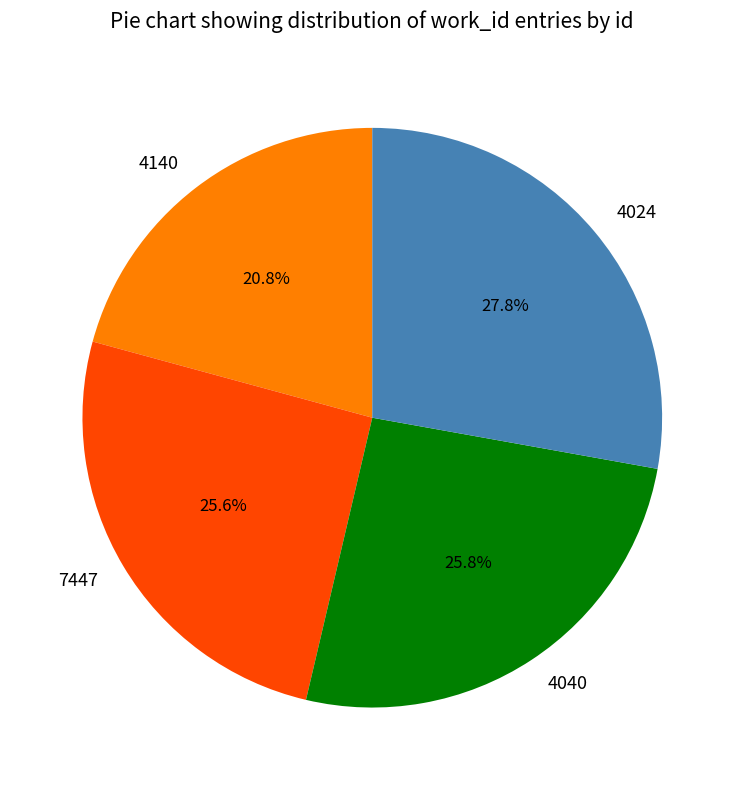

What is the largest slice in the pie chart?

4024